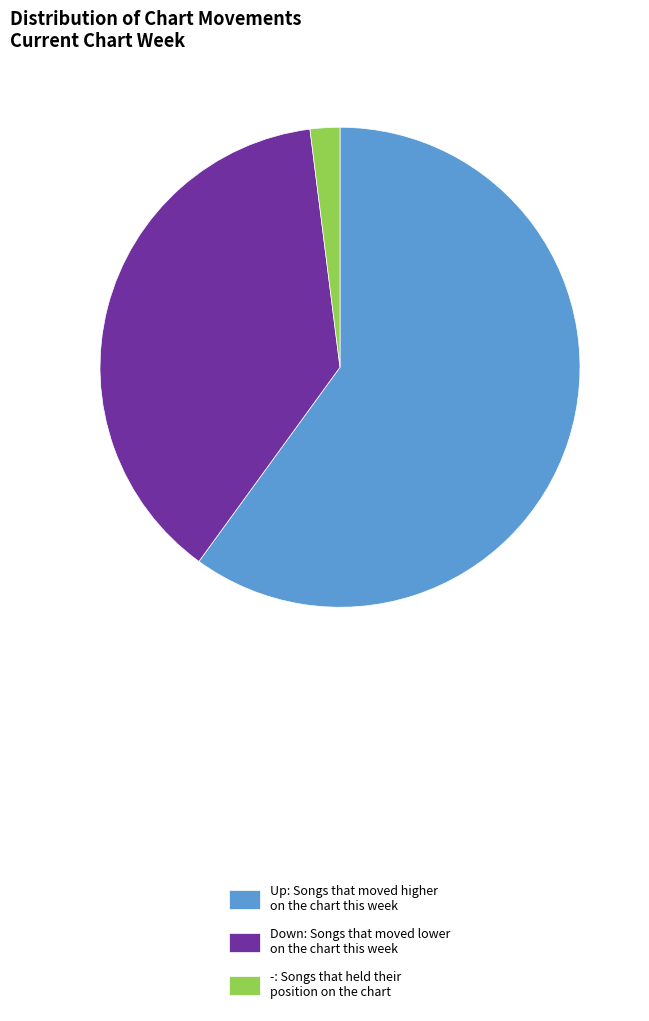

How many slices are in this pie chart?

3